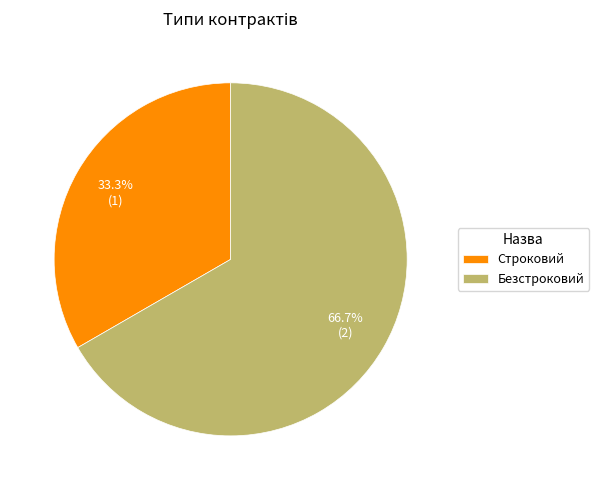

What portion of the pie excludes Безстроковий?

33.3%